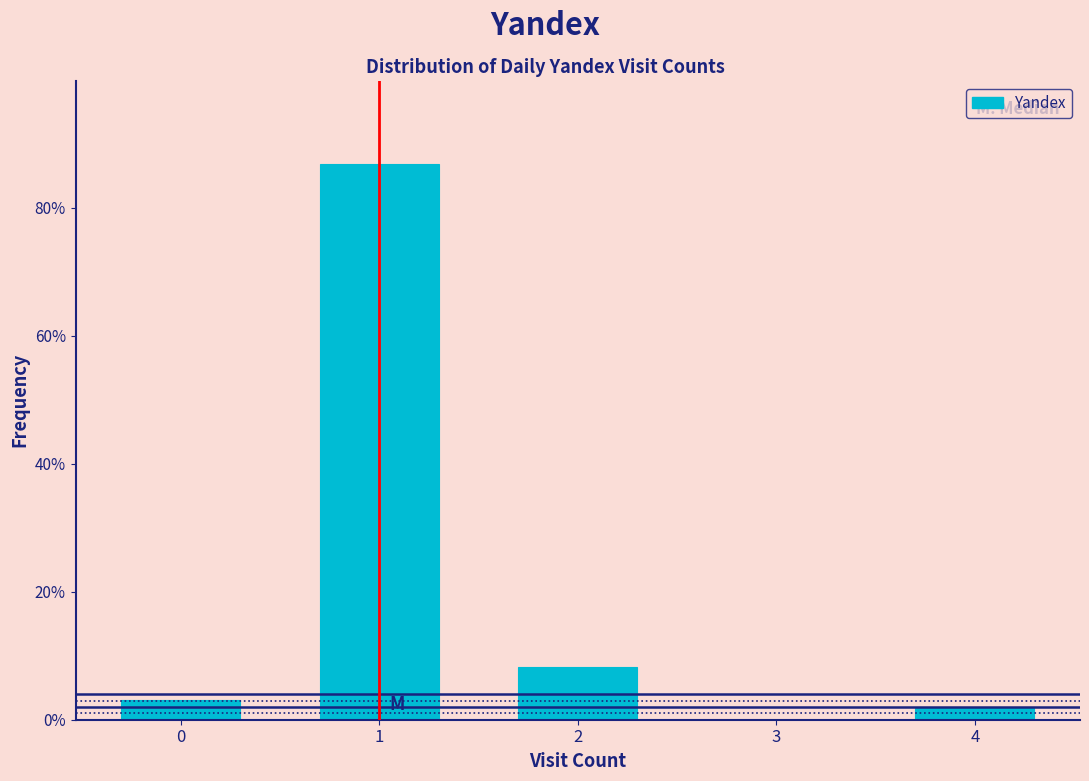

Reading left to right, what are all the values shown in this chart?

0=3.1	1=86.8	2=8.2	3=0.0	4=1.9